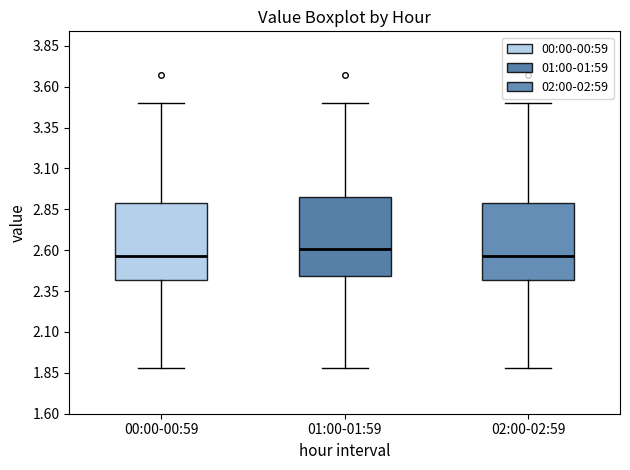

Reading left to right, read every box against the y-axis: the position of its median line, the range the box covers, and the ends of its whiskers. The values are not printed on the chart, so give them approximately, as read against the axis.

00:00-00:59: median 2.55, box 2.40 to 2.90, whiskers 1.90 to 3.50
01:00-01:59: median 2.60, box 2.45 to 2.90, whiskers 1.90 to 3.50
02:00-02:59: median 2.55, box 2.40 to 2.90, whiskers 1.90 to 3.50